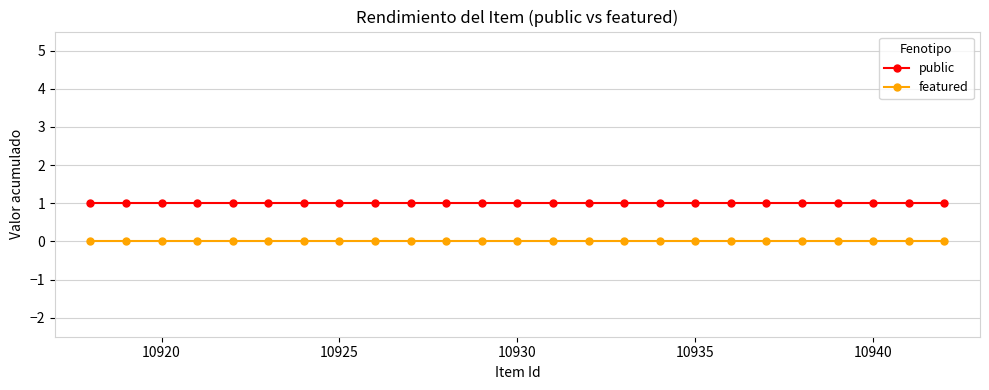

True or false: featured and public cross at least once.

False